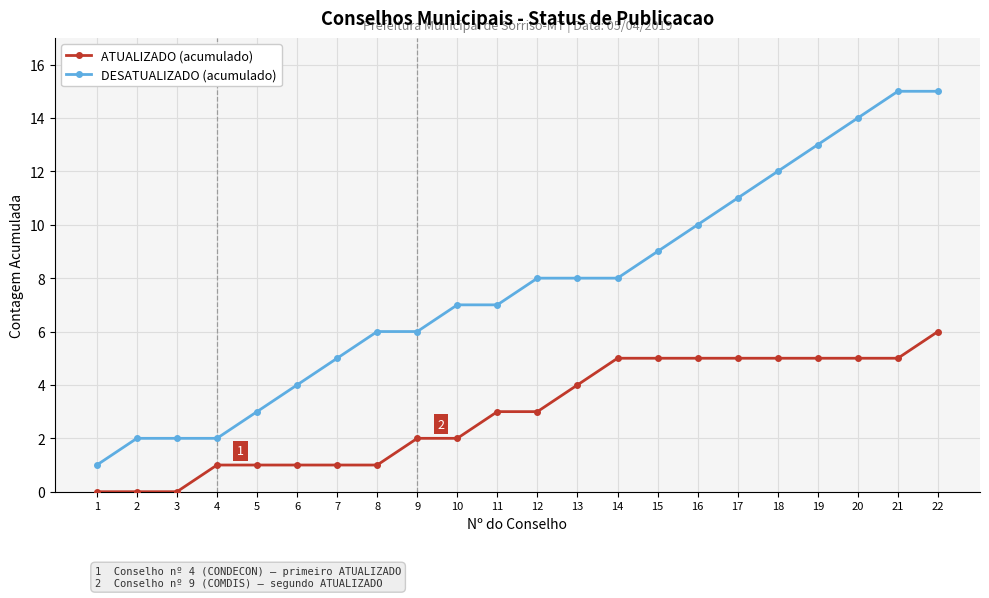

What is the difference between the second highest and second lowest values in the DESATUALIZADO (acumulado) series?

13